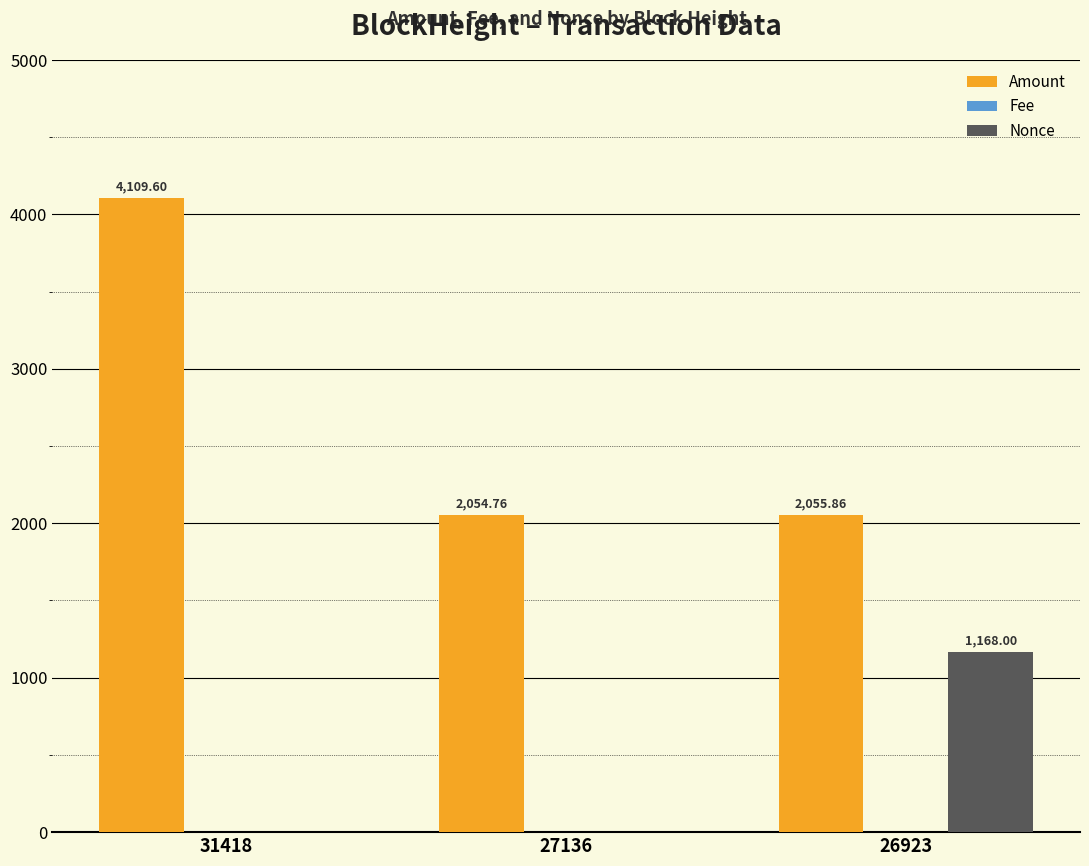

Between 27136 and 26923, which series saw the biggest shift?

Nonce